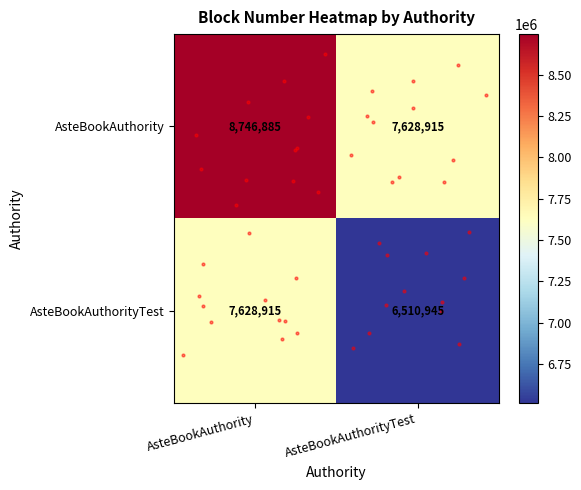

At which category is the sum across all series the highest?

AsteBookAuthority